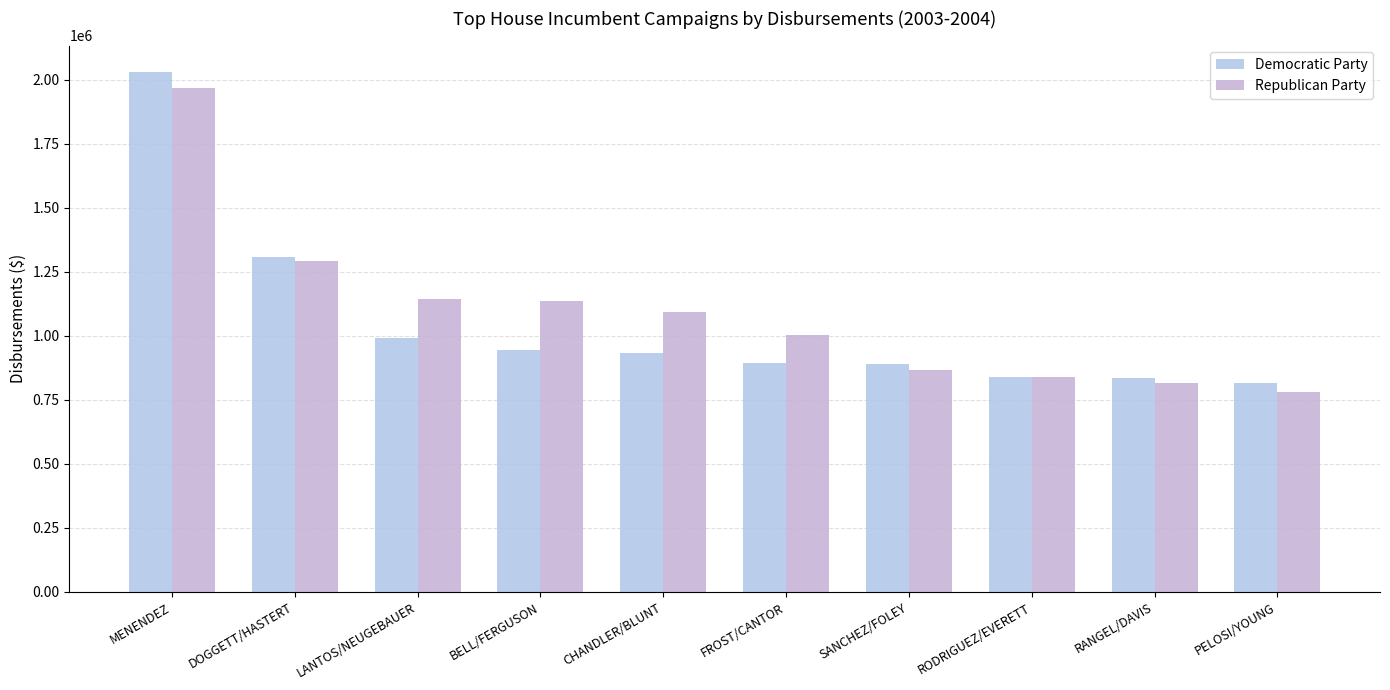

What is the value of the Republican Party bar at the 6th from the left?

1005095.4